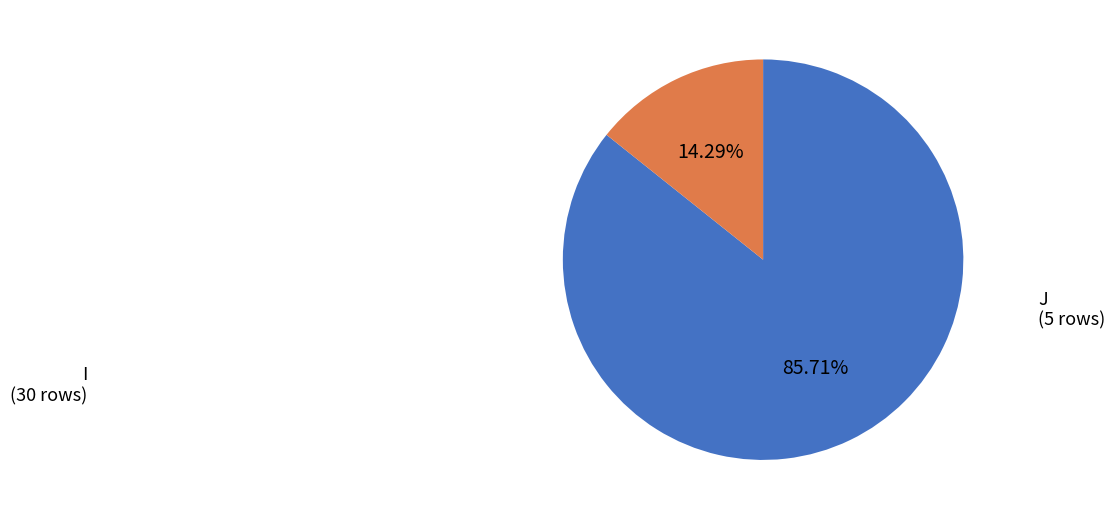

True or false: I accounts for 77% of the total.

False